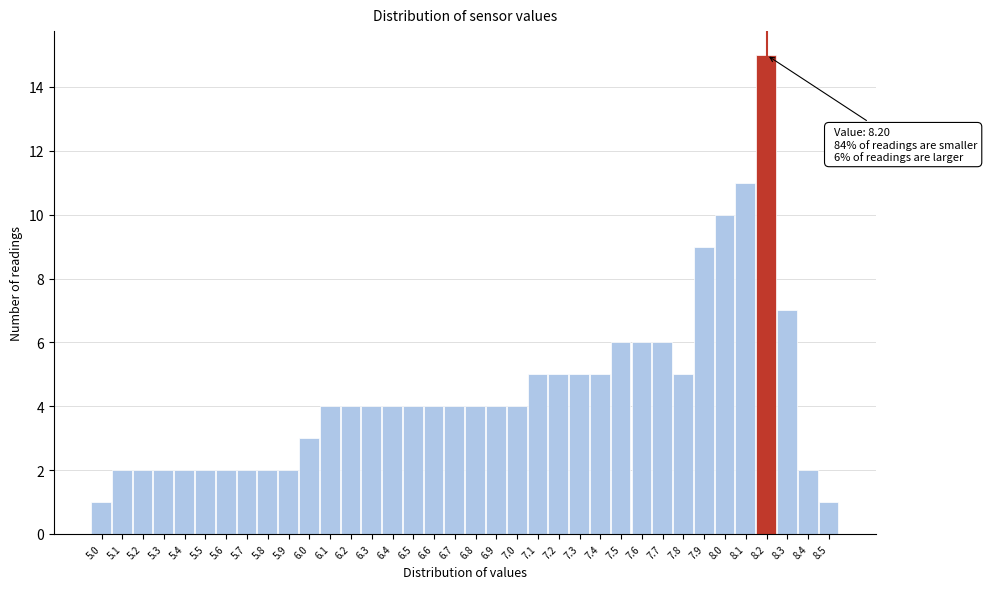

What is the label of the 10th bar from the left?

5.9